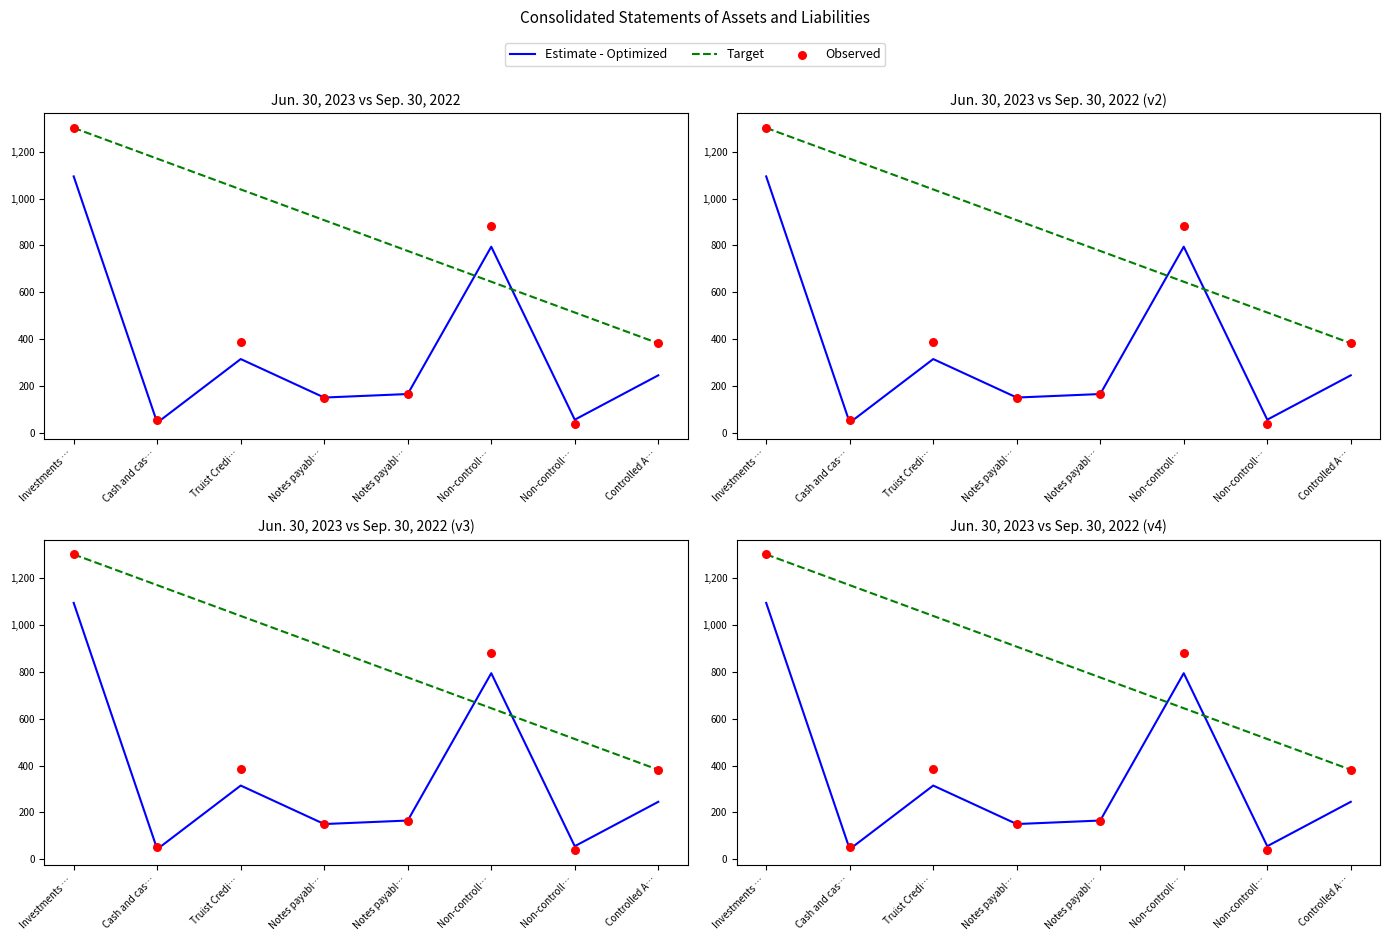

Which series reaches the maximum Y coordinate?

Target